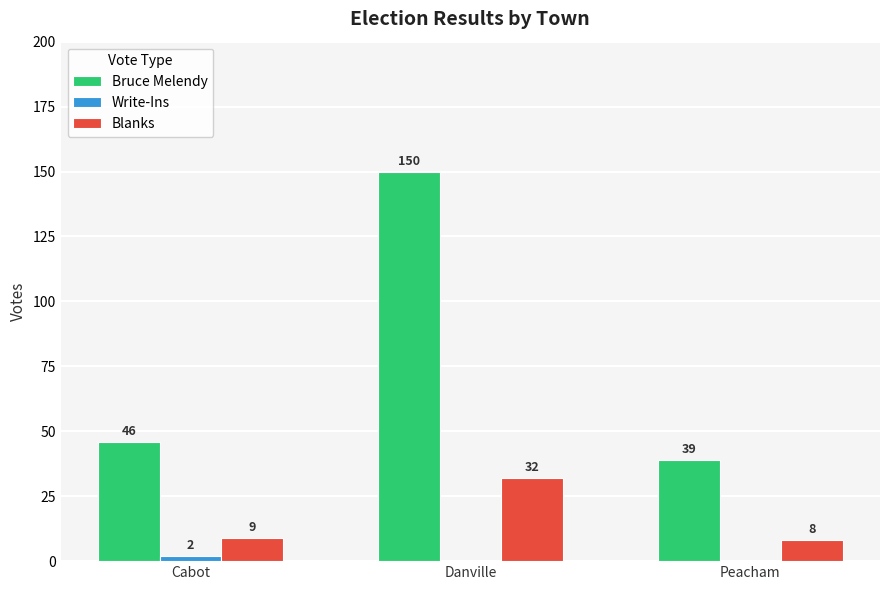

Between Cabot and Danville, which series saw the biggest shift?

Bruce Melendy